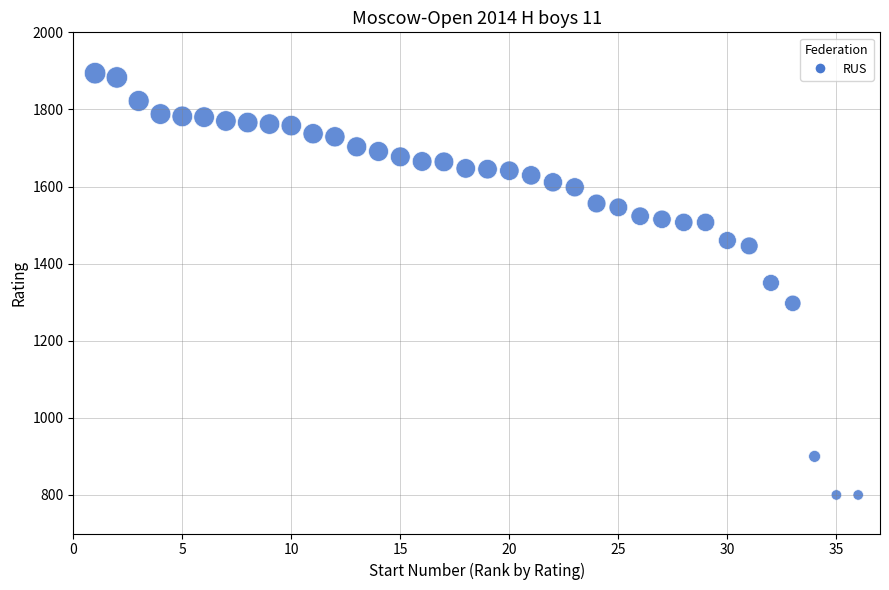

What is the range of Y values (max minus min)?

1094